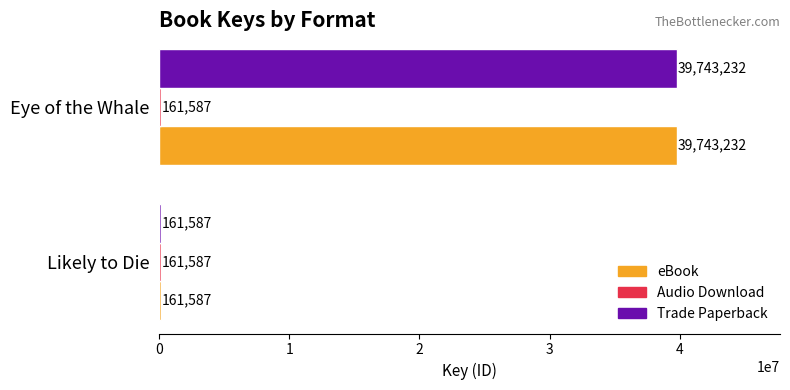

Which category has the lowest value in the eBook series?

Likely to Die